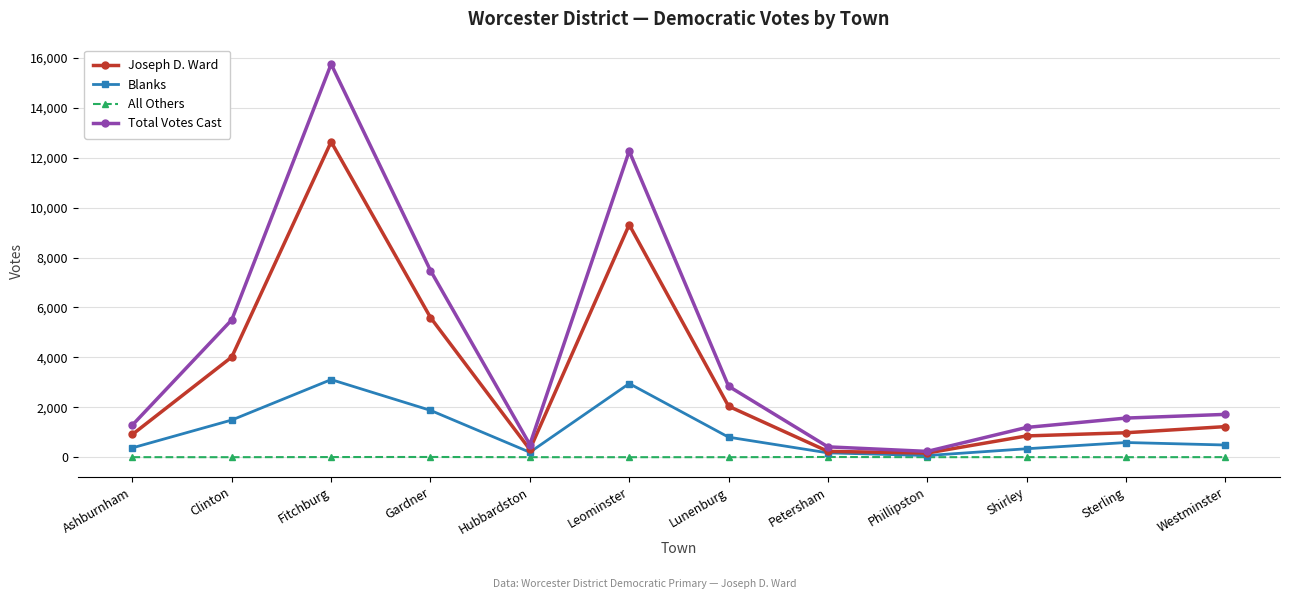

The value of All Others at Lunenburg is 0. True or false?

True